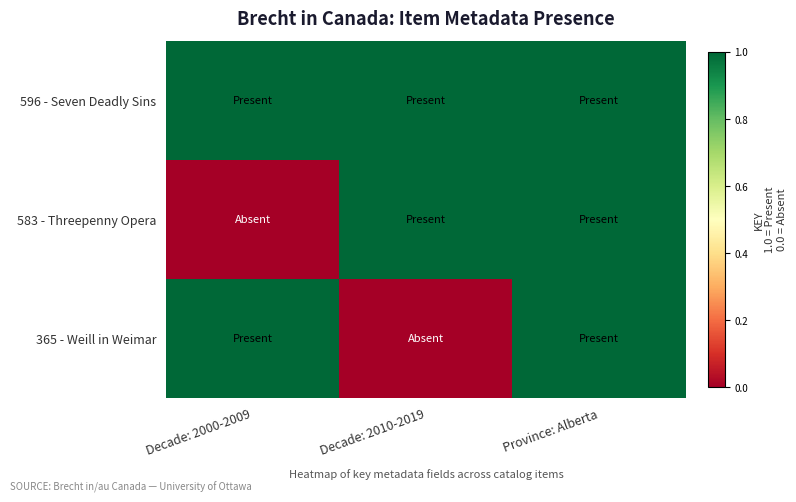

Which series has the largest total across all categories?

596 - Seven Deadly Sins